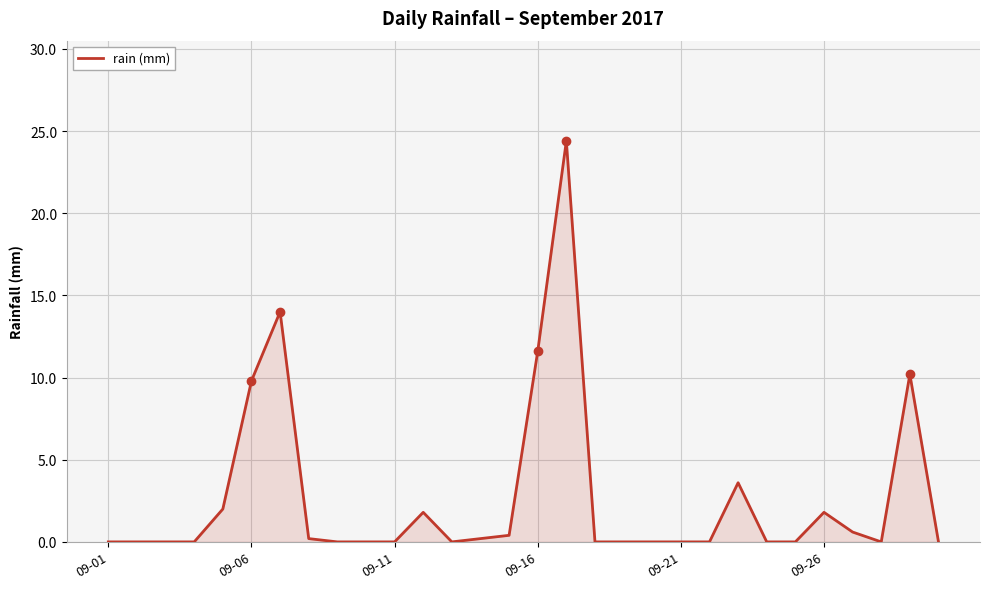

How many series are shown in this chart?

1